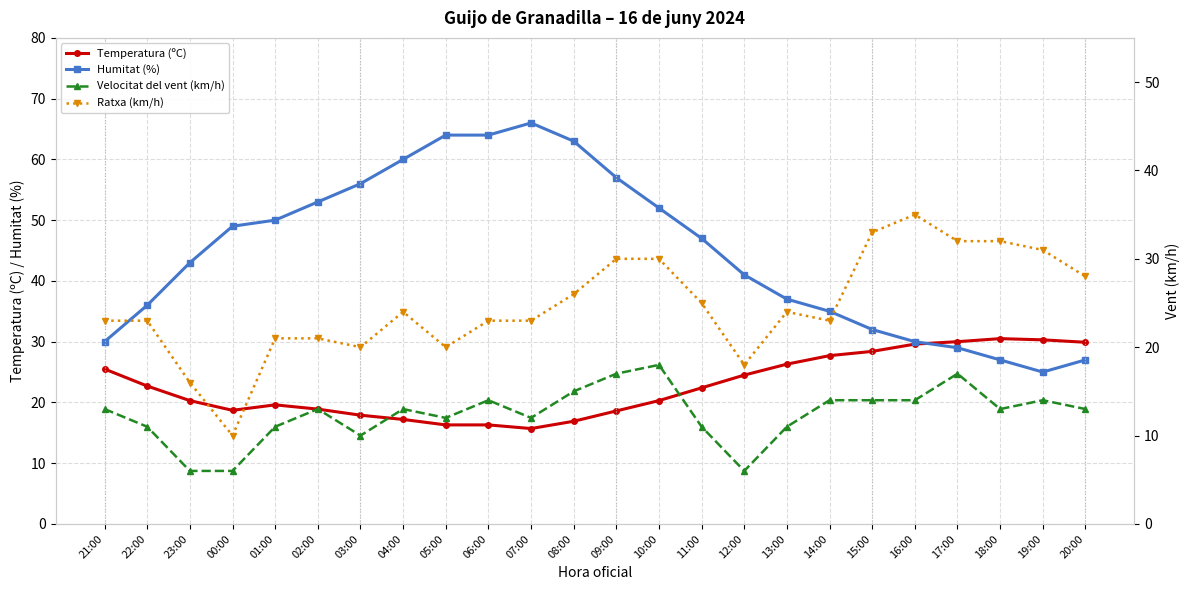

What is the minimum value for Ratxa (km/h)?

10.0